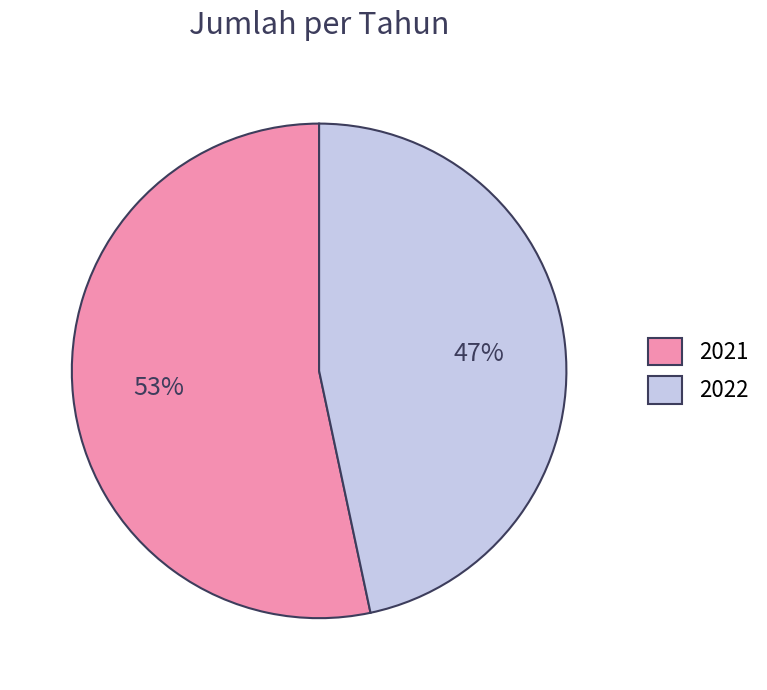

Which slice is the largest?

2021